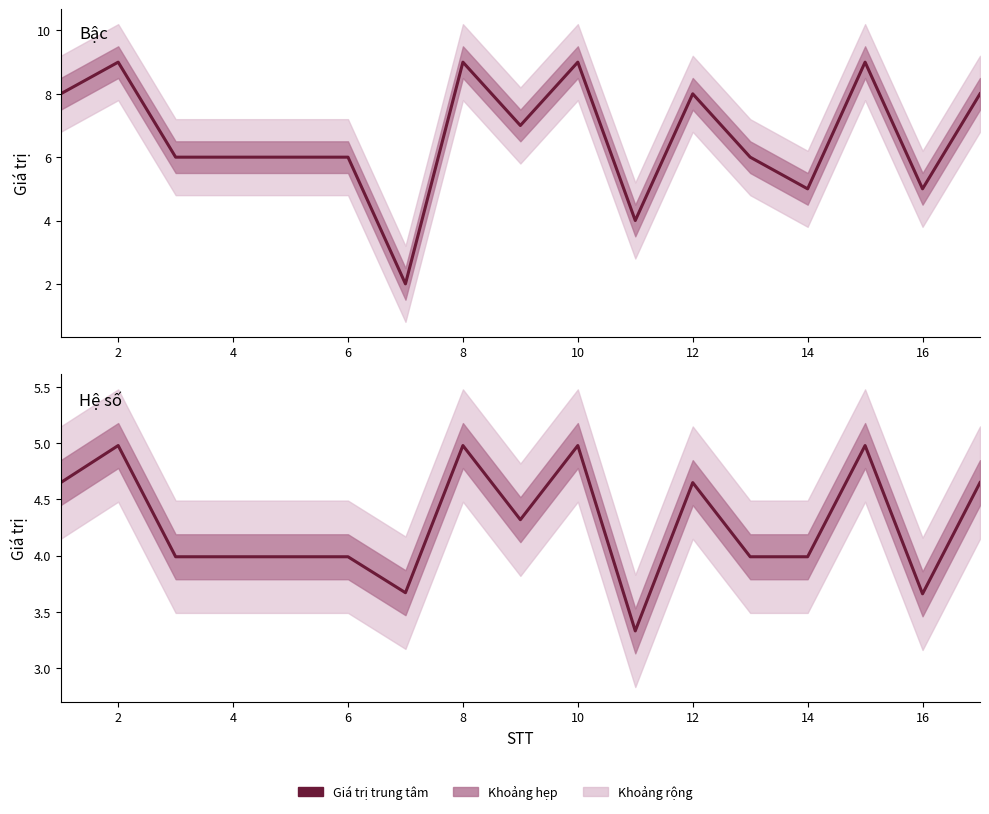

Is it true that Hệ số equals 6.8 at 16?

False